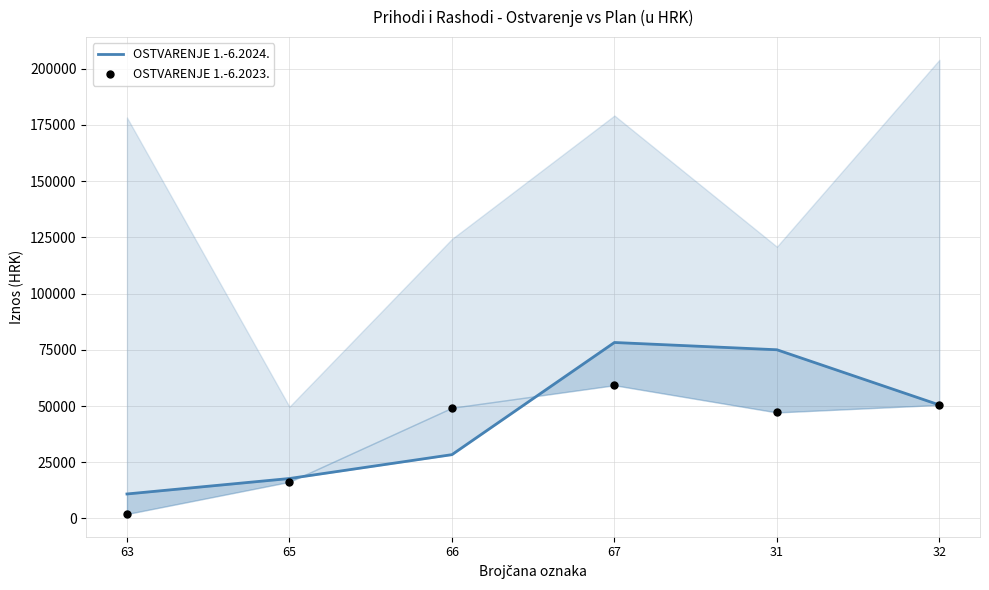

At which category is the sum across all series the highest?

67